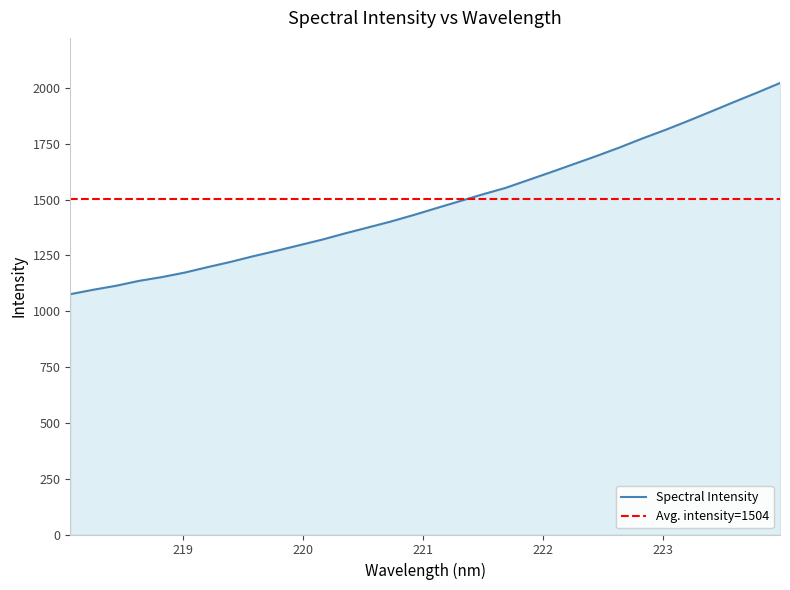

Which category has the lowest value across all series?

218.0596